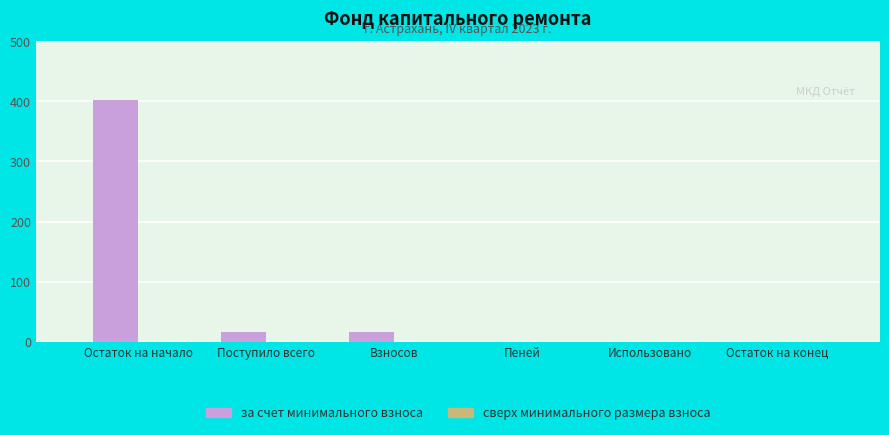

What is the change in value from Поступило всего to Использовано?

-16.8